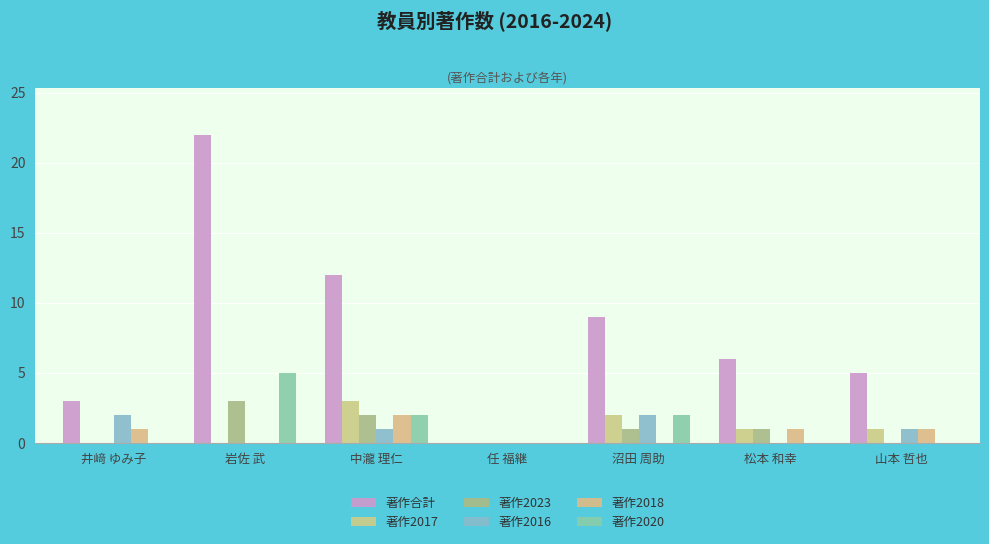

Are the bars grouped side by side (vs. stacked)?

Yes